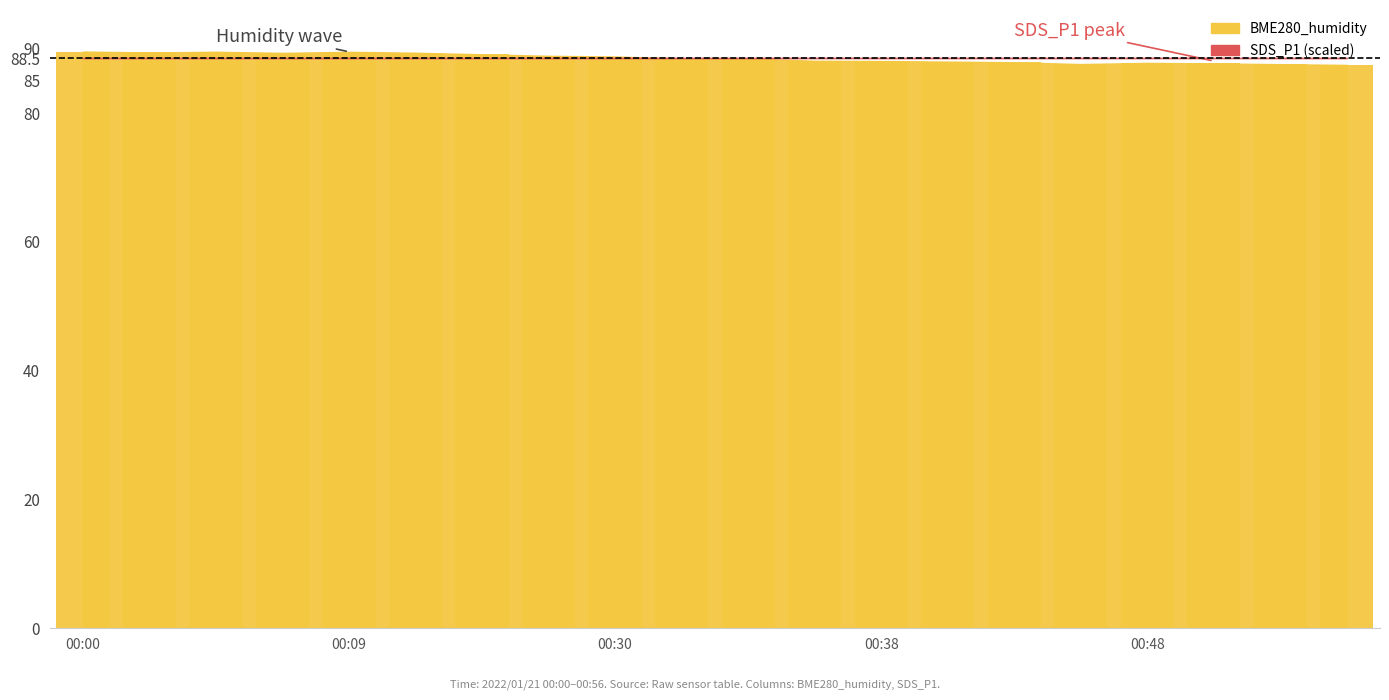

What is the average value?

88.5